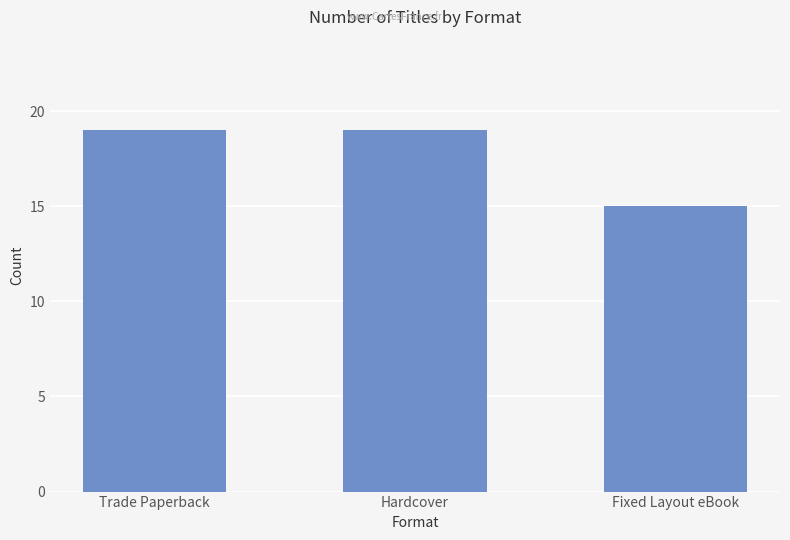

How many distinct data groups are displayed?

1